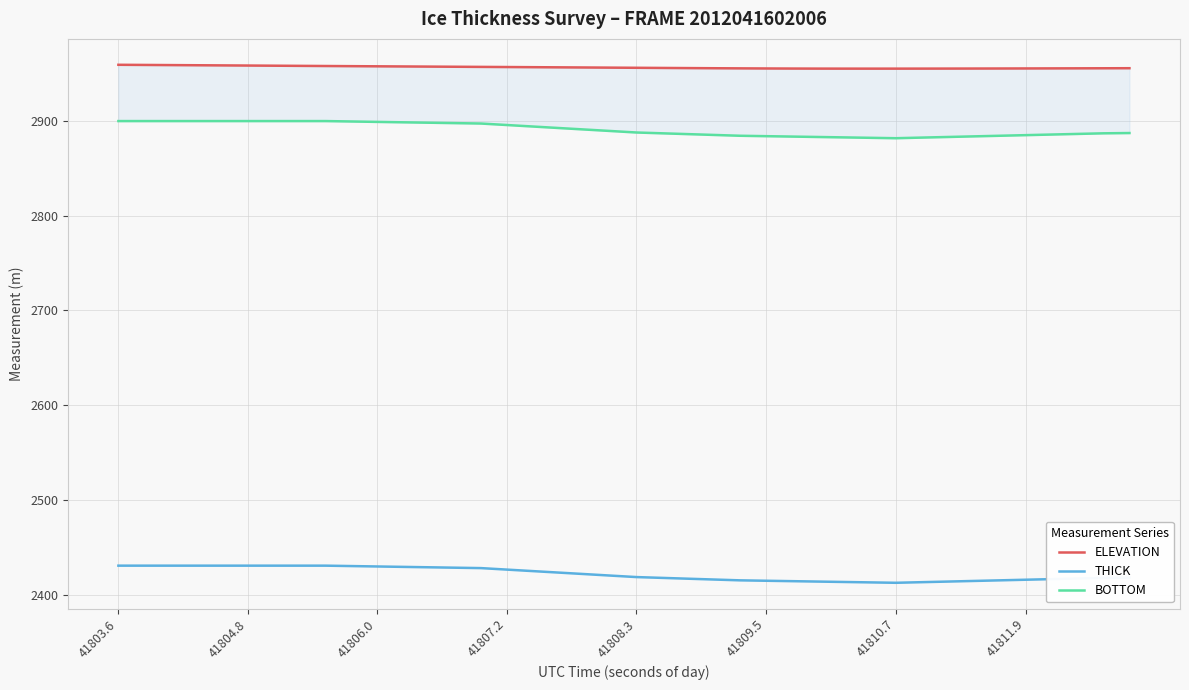

What is the minimum value for THICK?

2412.8